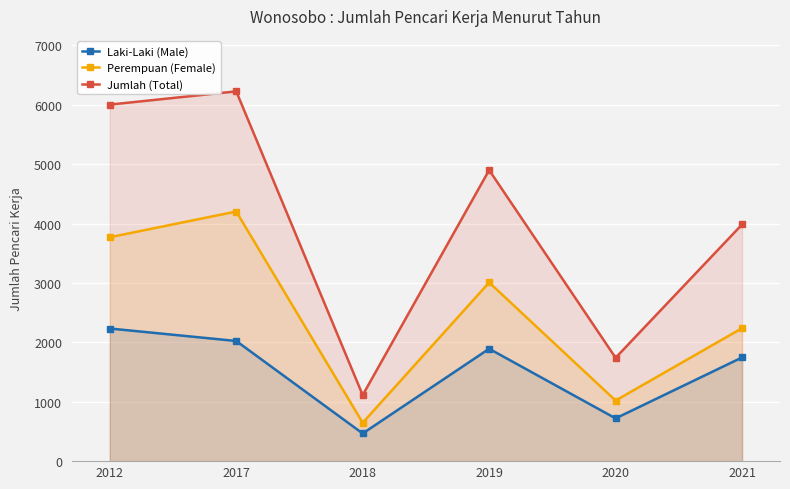

Reading left to right, list all the values displayed in this chart.

Laki-Laki (Male): 2233	2023	466	1892	720	1746
Perempuan (Female): 3770	4203	646	3008	1020	2239
Jumlah (Total): 6003	6226	1112	4900	1740	3985